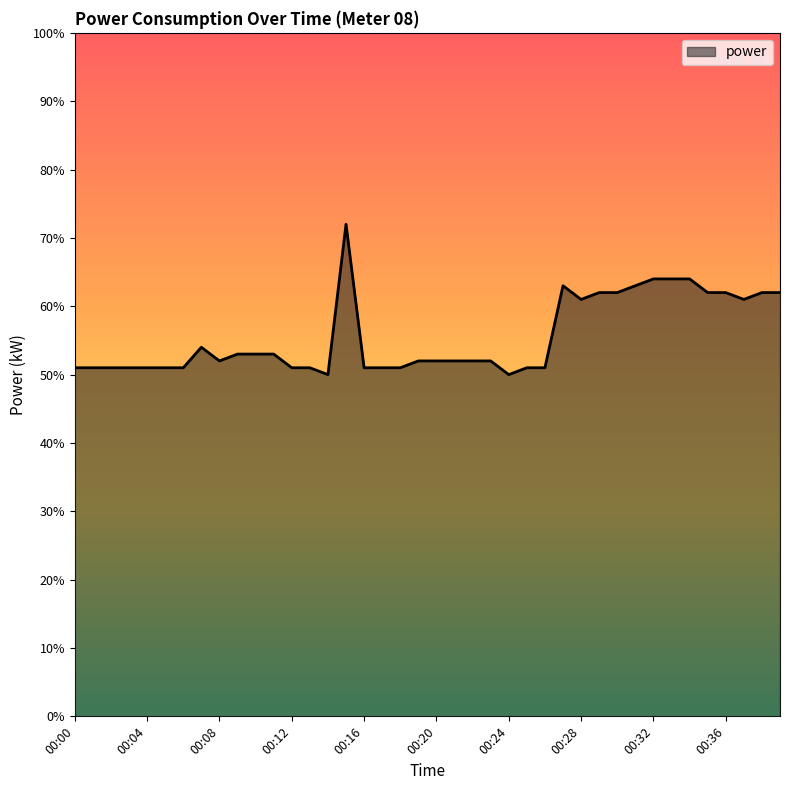

True or false: there are more than 1 points higher than both neighbors.

True